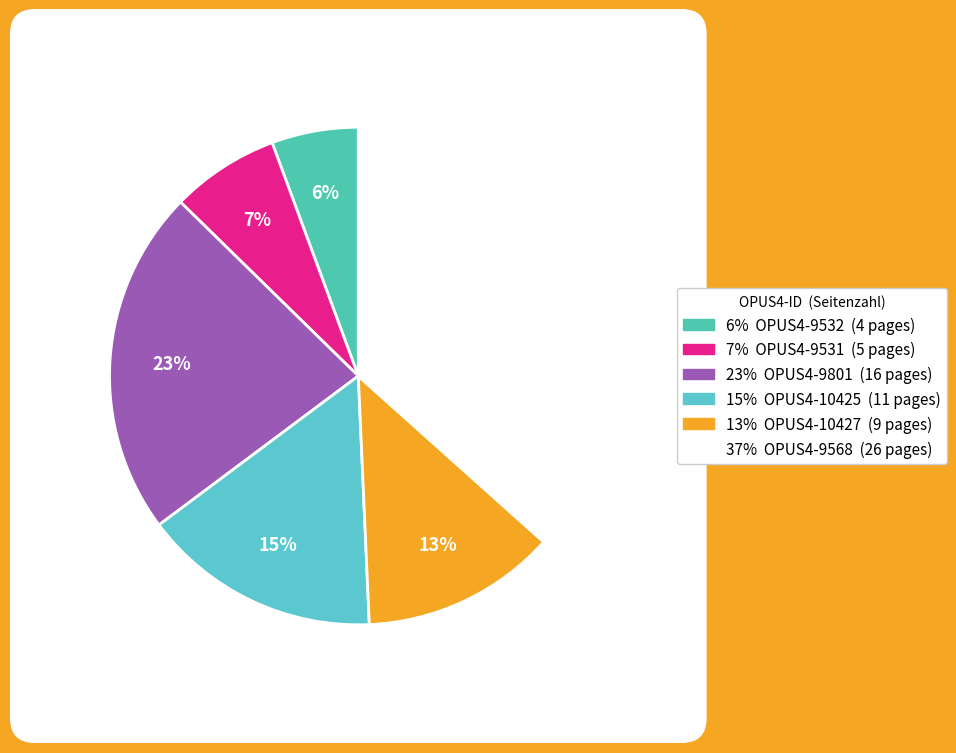

What percentage is the OPUS4-10425 slice, to the nearest percent?

15%